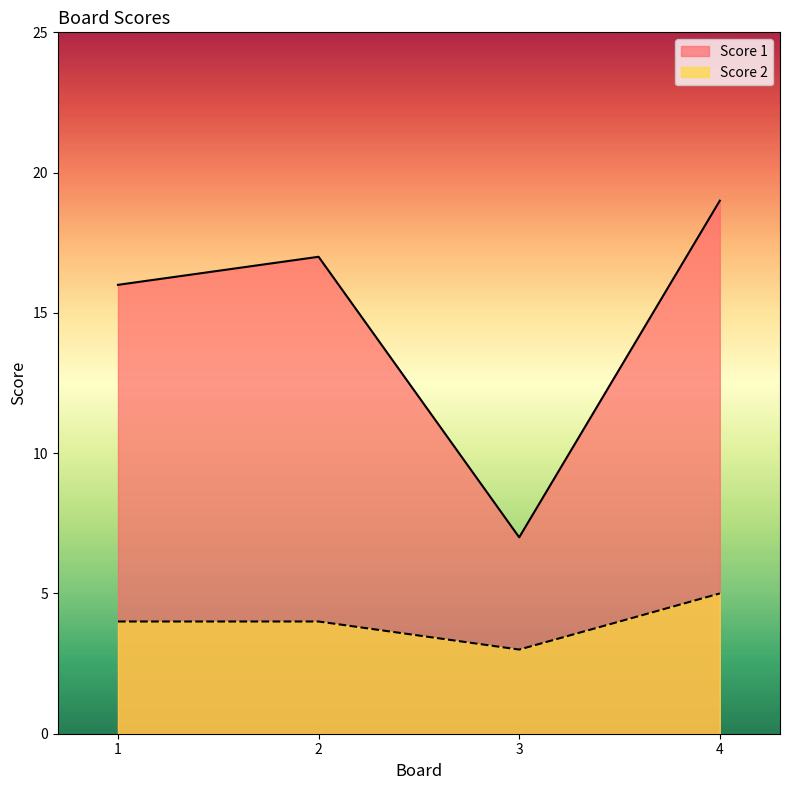

How many lines are shown in the chart?

2